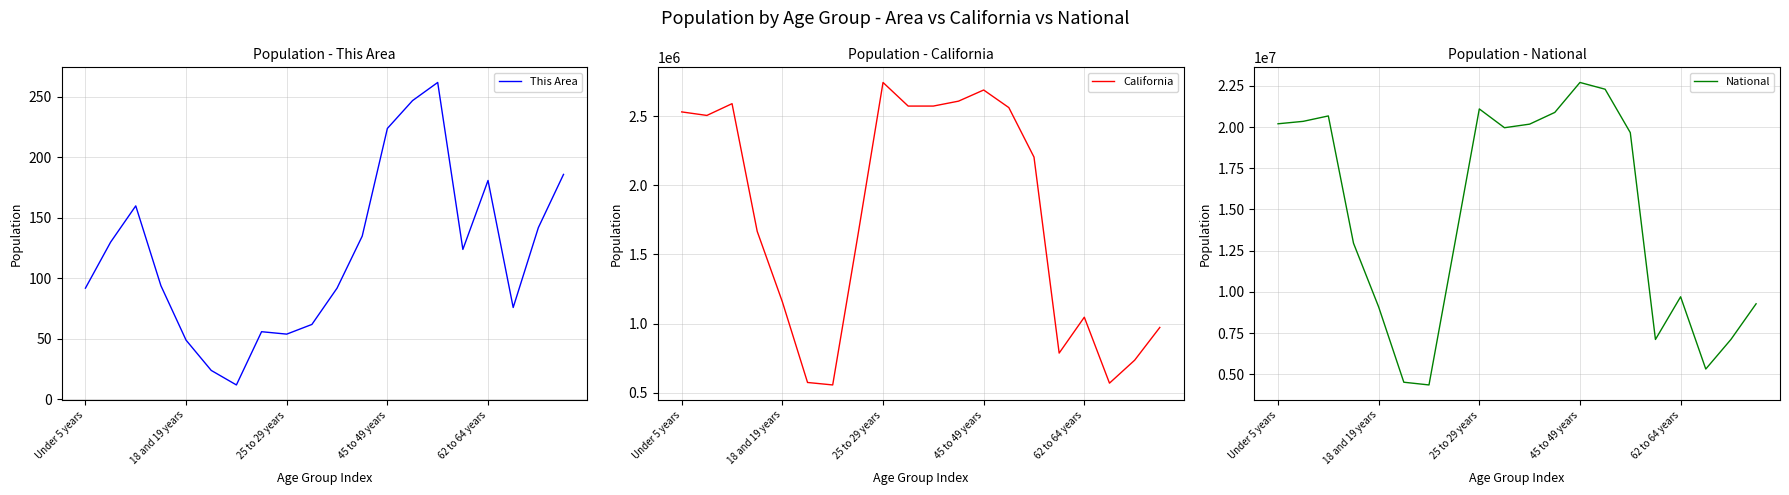

Is the value of California at 11 greater than the value of This Area at 14?

Yes